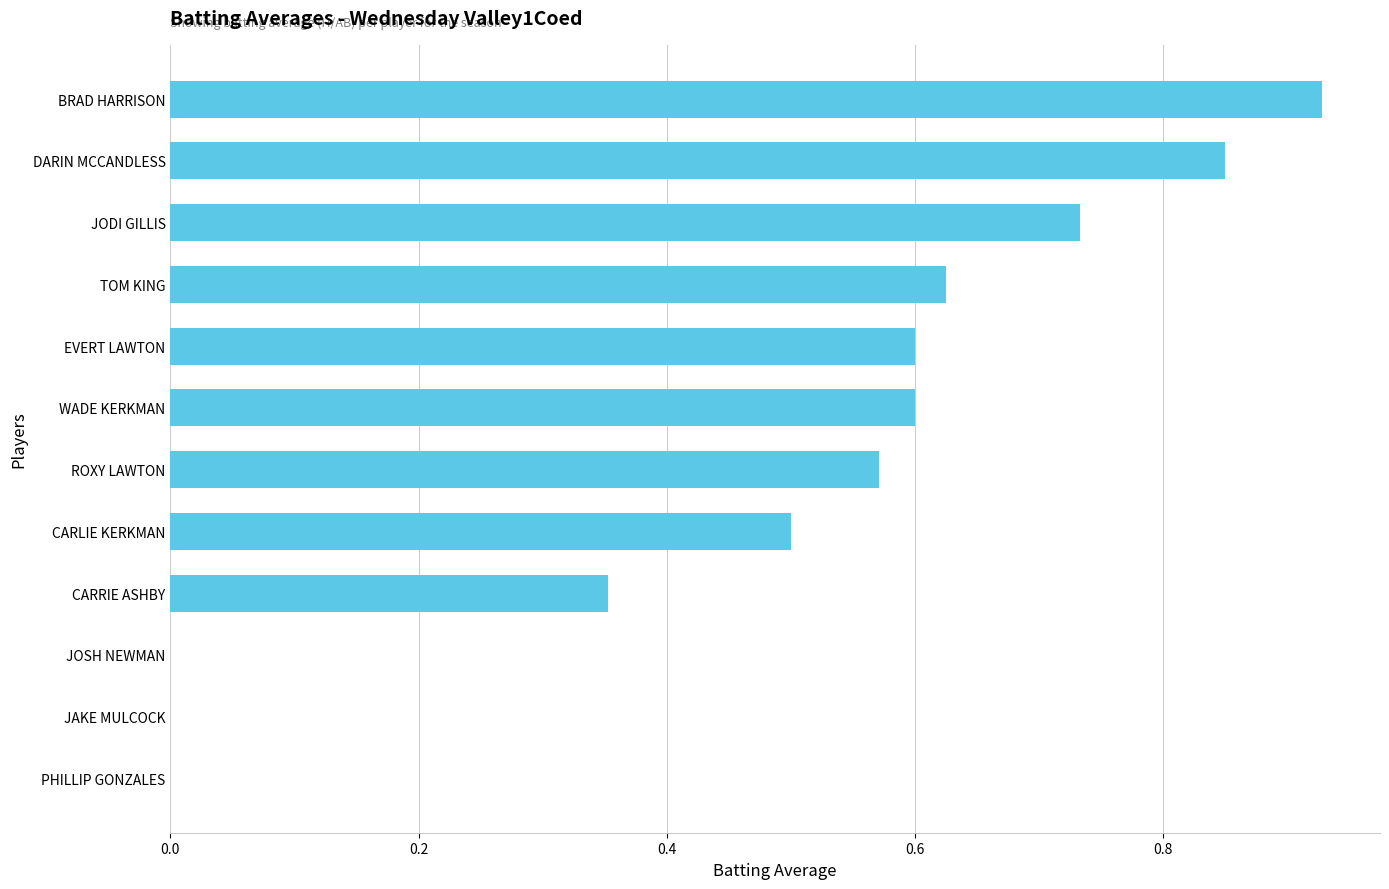

What is the average value?

0.5